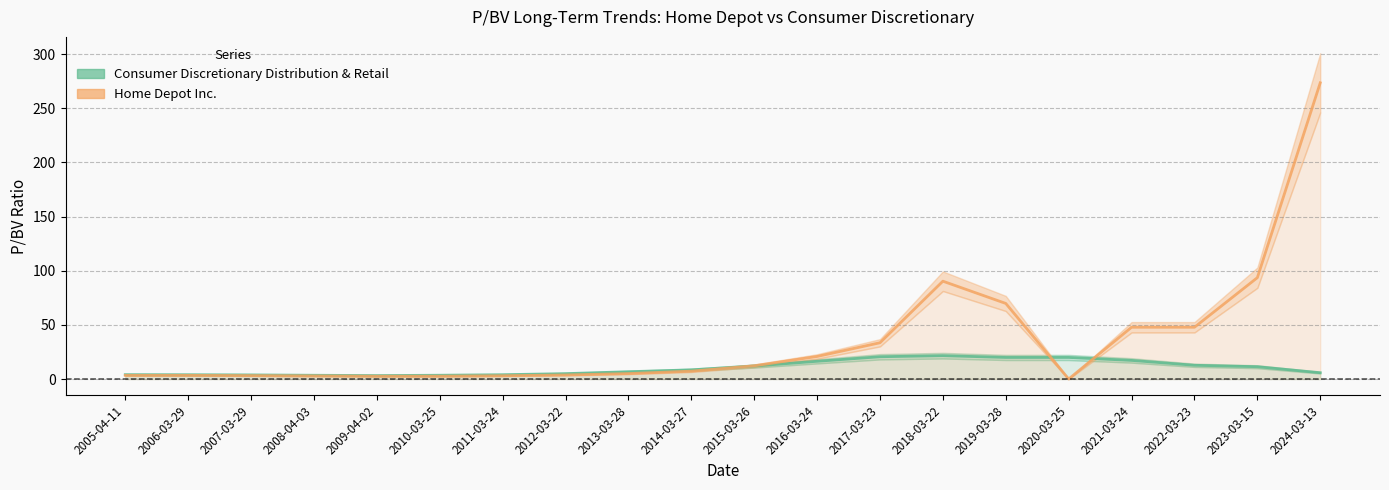

What is the label of the 8th point from the left?

2012-03-22